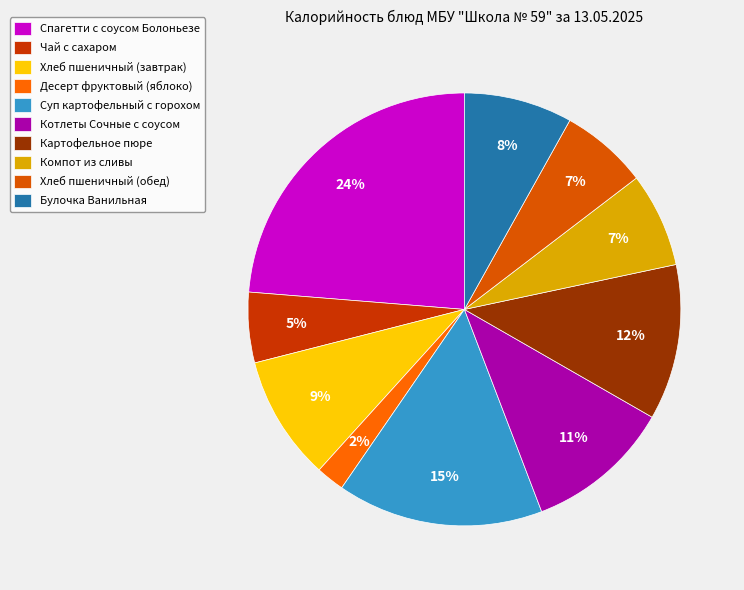

What percentage is the Хлеб пшеничный (обед) slice, to the nearest percent?

7%